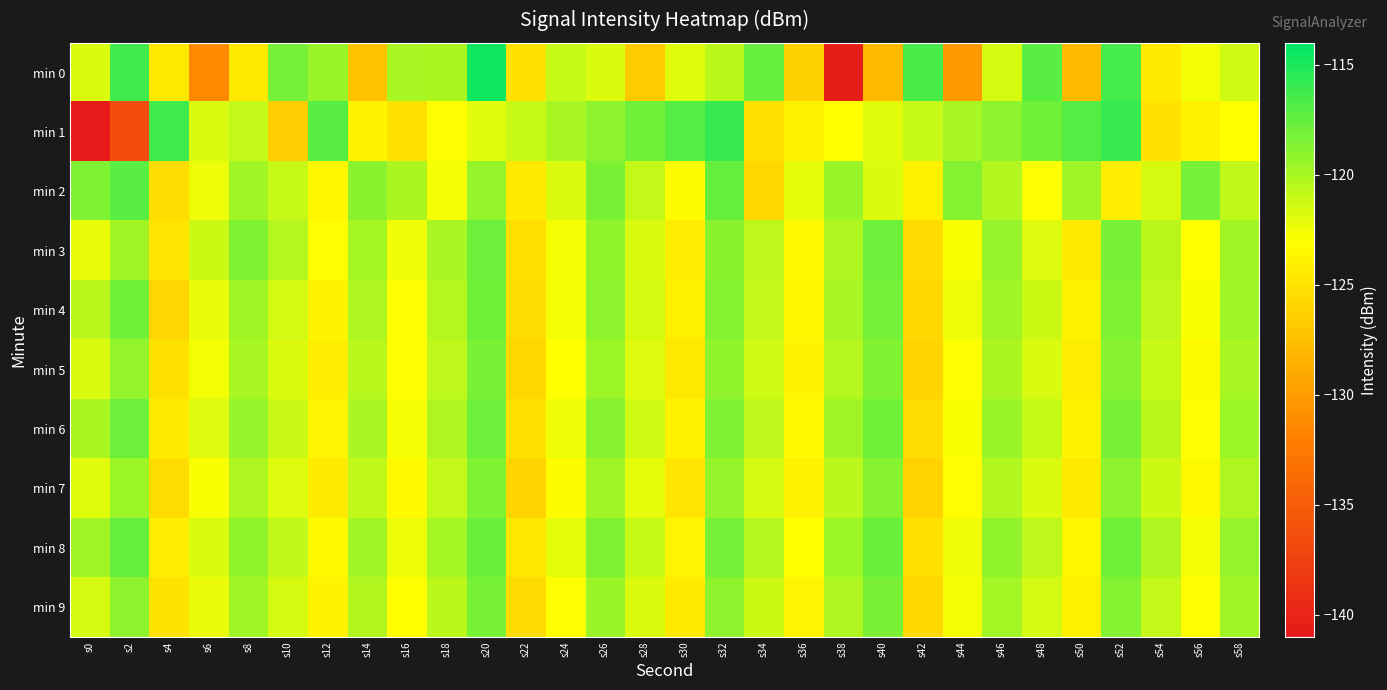

Reading left to right, list all the values displayed in this chart.

min 0: s0=-121.7	s2=-116.2	s4=-124.6	s6=-131.2	s8=-124.6	s10=-118.1	s12=-119.4	s14=-127.2	s16=-119.9	s18=-120.0	s20=-114.6	s22=-125.0	s24=-121.0	s26=-121.7	s28=-126.8	s30=-122.0	s32=-120.6	s34=-117.6	s36=-126.2	s38=-140.5	s40=-127.9	s42=-116.6	s44=-130.2	s46=-121.5	s48=-117.2	s50=-127.9	s52=-116.4	s54=-124.4	s56=-122.6	s58=-121.4
min 1: s0=-140.9	s2=-136.4	s4=-116.3	s6=-121.7	s8=-120.9	s10=-126.5	s12=-117.2	s14=-123.8	s16=-125.1	s18=-123.1	s20=-122.0	s22=-121.0	s24=-120.0	s26=-119.0	s28=-118.0	s30=-117.0	s32=-116.0	s34=-125.0	s36=-124.0	s38=-123.0	s40=-122.0	s42=-121.0	s44=-120.0	s46=-119.0	s48=-118.0	s50=-117.0	s52=-116.0	s54=-125.0	s56=-124.0	s58=-123.0
min 2: s0=-118.5	s2=-117.2	s4=-125.3	s6=-122.4	s8=-119.8	s10=-121.0	s12=-123.5	s14=-118.9	s16=-120.1	s18=-122.7	s20=-119.3	s22=-124.5	s24=-121.8	s26=-118.4	s28=-120.9	s30=-123.2	s32=-117.6	s34=-125.8	s36=-122.1	s38=-119.4	s40=-121.7	s42=-124.0	s44=-118.7	s46=-120.3	s48=-122.9	s50=-119.6	s52=-124.2	s54=-121.5	s56=-118.2	s58=-120.8
min 3: s0=-122.3	s2=-119.7	s4=-124.8	s6=-121.2	s8=-118.6	s10=-120.4	s12=-123.1	s14=-119.9	s16=-122.5	s18=-120.0	s20=-117.8	s22=-125.2	s24=-122.7	s26=-119.1	s28=-121.6	s30=-124.3	s32=-118.9	s34=-120.7	s36=-123.4	s38=-120.2	s40=-117.9	s42=-125.6	s44=-122.8	s46=-119.3	s48=-121.9	s50=-124.5	s52=-118.3	s54=-120.5	s56=-123.0	s58=-119.8
min 4: s0=-120.6	s2=-118.1	s4=-125.9	s6=-122.3	s8=-119.7	s10=-121.4	s12=-123.8	s14=-120.2	s16=-122.9	s18=-120.4	s20=-118.0	s22=-125.3	s24=-122.6	s26=-119.0	s28=-121.5	s30=-124.1	s32=-118.7	s34=-120.9	s36=-123.5	s38=-120.0	s40=-118.2	s42=-125.7	s44=-122.4	s46=-119.8	s48=-121.2	s50=-123.9	s52=-118.5	s54=-120.7	s56=-122.8	s58=-119.6
min 5: s0=-121.8	s2=-119.2	s4=-125.1	s6=-122.6	s8=-120.0	s10=-121.7	s12=-124.2	s14=-120.5	s16=-123.1	s18=-120.7	s20=-118.4	s22=-125.8	s24=-123.0	s26=-119.5	s28=-121.9	s30=-124.6	s32=-119.1	s34=-121.3	s36=-123.8	s38=-120.4	s40=-118.6	s42=-126.0	s44=-122.9	s46=-120.1	s48=-121.6	s50=-124.3	s52=-118.8	s54=-121.0	s56=-123.2	s58=-120.0
min 6: s0=-120.1	s2=-117.8	s4=-124.5	s6=-121.9	s8=-119.3	s10=-121.1	s12=-123.6	s14=-120.0	s16=-122.7	s18=-120.2	s20=-117.9	s22=-125.0	s24=-122.4	s26=-118.8	s28=-121.3	s30=-123.9	s32=-118.5	s34=-120.7	s36=-123.3	s38=-119.8	s40=-118.0	s42=-125.4	s44=-122.8	s46=-119.4	s48=-121.0	s50=-123.8	s52=-118.3	s54=-120.5	s56=-122.9	s58=-119.5
min 7: s0=-122.0	s2=-119.5	s4=-125.4	s6=-122.8	s8=-120.2	s10=-121.9	s12=-124.4	s14=-120.8	s16=-123.3	s18=-120.9	s20=-118.6	s22=-126.0	s24=-123.2	s26=-119.7	s28=-122.1	s30=-124.8	s32=-119.3	s34=-121.5	s36=-124.0	s38=-120.6	s40=-118.8	s42=-126.2	s44=-123.1	s46=-120.3	s48=-121.8	s50=-124.5	s52=-119.0	s54=-121.2	s56=-123.4	s58=-120.2
min 8: s0=-119.8	s2=-117.5	s4=-124.2	s6=-121.6	s8=-119.1	s10=-120.8	s12=-123.3	s14=-119.7	s16=-122.4	s18=-119.9	s20=-117.7	s22=-124.7	s24=-122.1	s26=-118.6	s28=-121.0	s30=-123.7	s32=-118.2	s34=-120.4	s36=-123.0	s38=-119.5	s40=-117.7	s42=-125.1	s44=-122.5	s46=-119.1	s48=-120.7	s50=-123.5	s52=-118.0	s54=-120.2	s56=-122.6	s58=-119.2
min 9: s0=-121.5	s2=-119.0	s4=-124.9	s6=-122.3	s8=-119.7	s10=-121.5	s12=-123.9	s14=-120.3	s16=-123.0	s18=-120.6	s20=-118.3	s22=-125.5	s24=-122.9	s26=-119.4	s28=-121.8	s30=-124.5	s32=-119.0	s34=-121.2	s36=-123.7	s38=-120.2	s40=-118.4	s42=-125.8	s44=-122.6	s46=-119.9	s48=-121.4	s50=-124.1	s52=-118.7	s54=-120.9	s56=-123.1	s58=-119.8